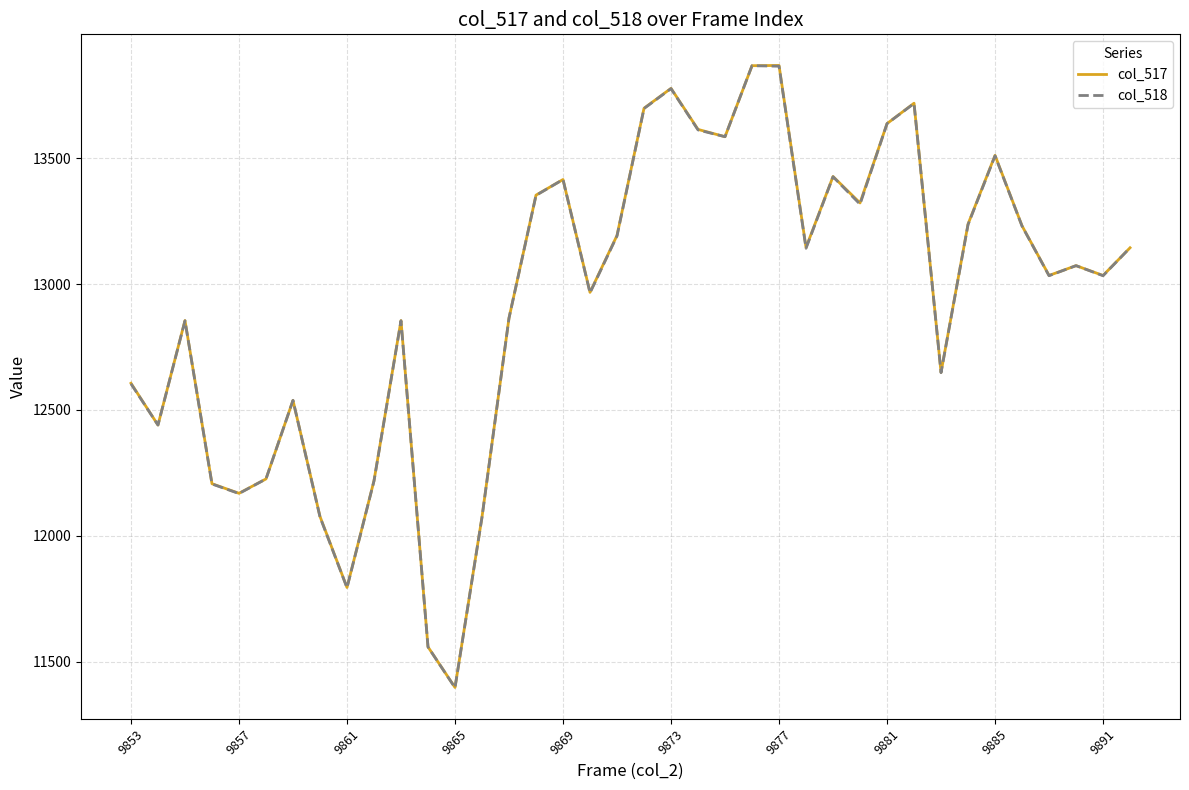

How many lines are shown in the chart?

2